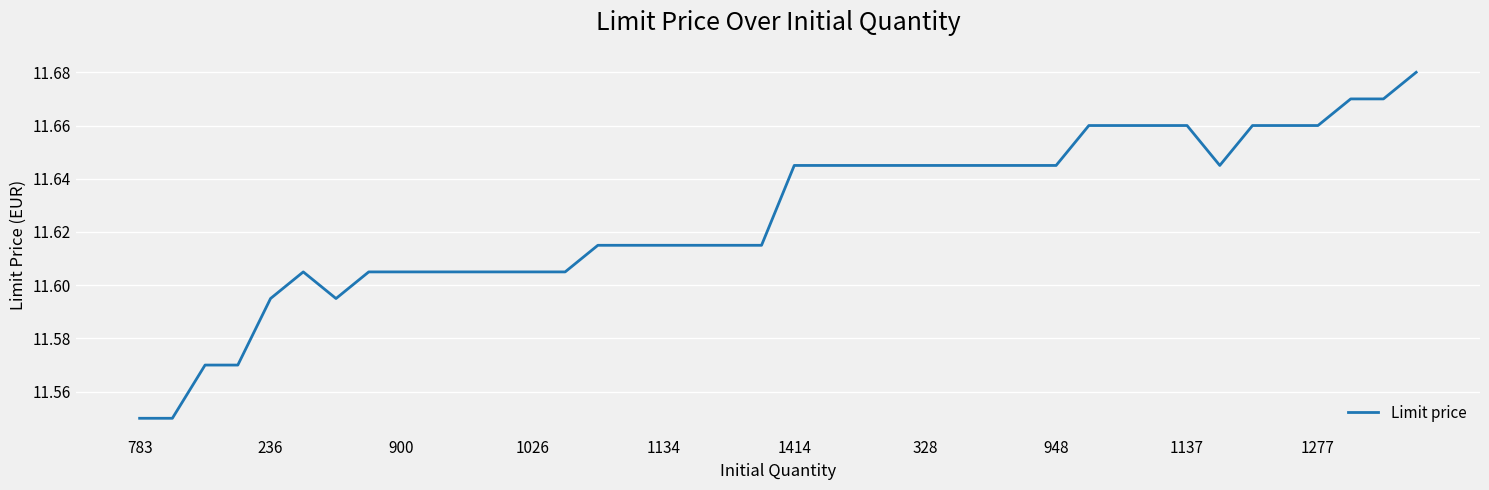

What is the label of the 17th point from the right?

23